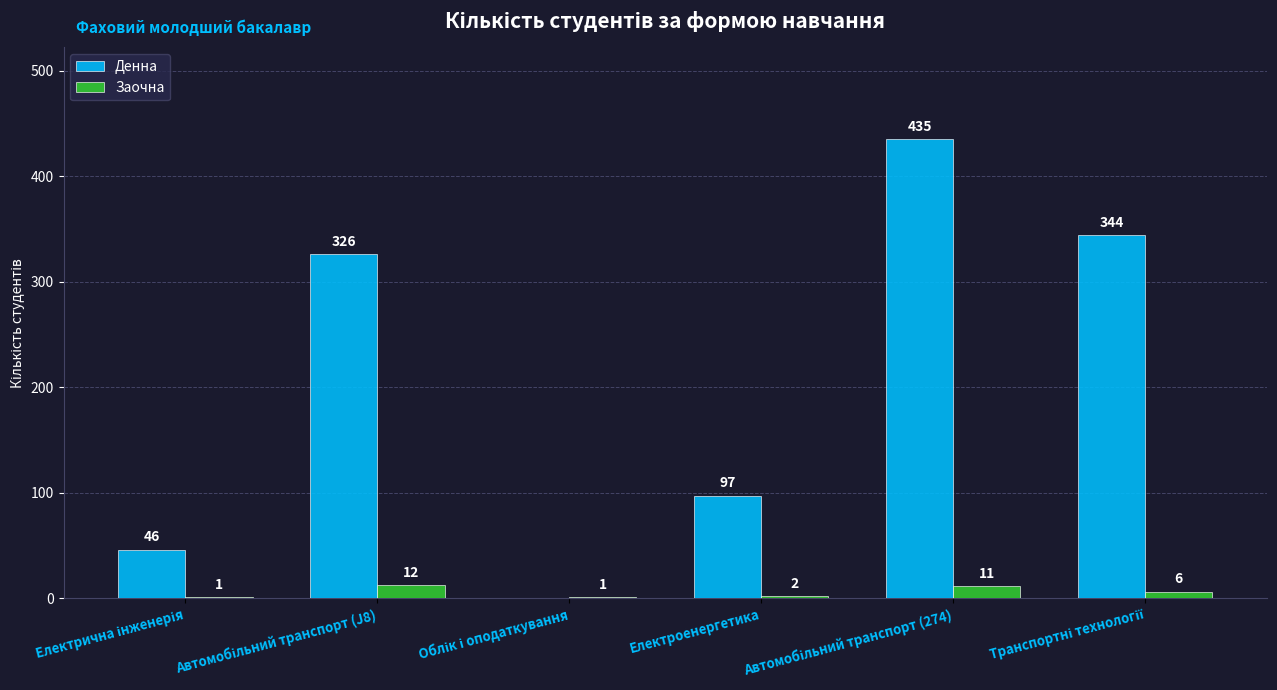

Which series has the largest total across all categories?

Денна